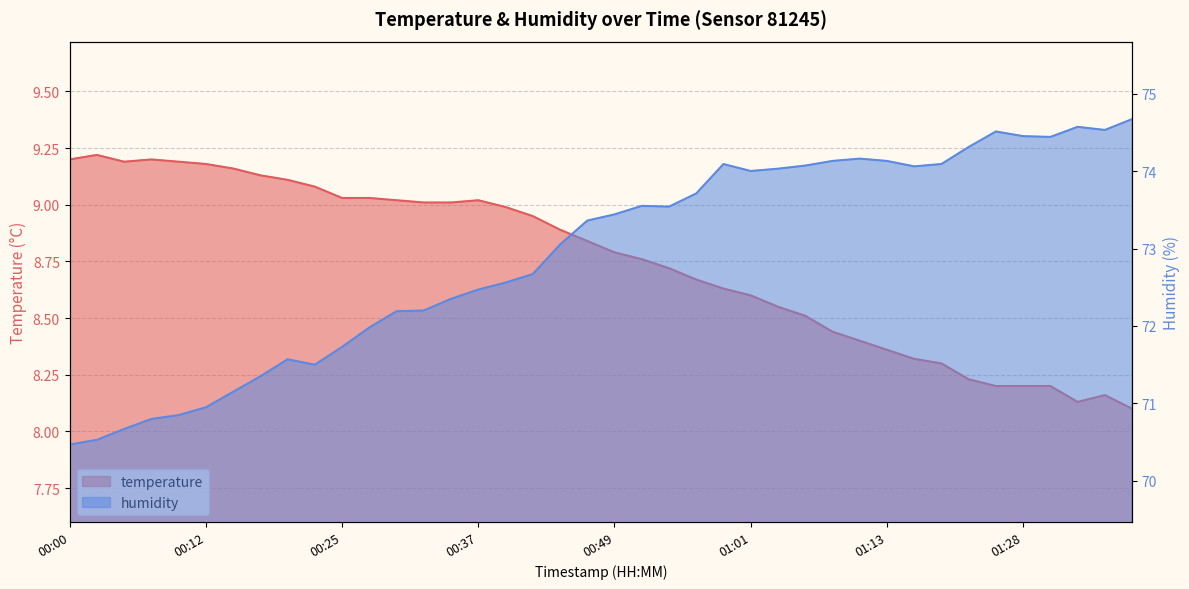

In humidity, how many points are higher than both neighbors (excluding endpoints)?

6